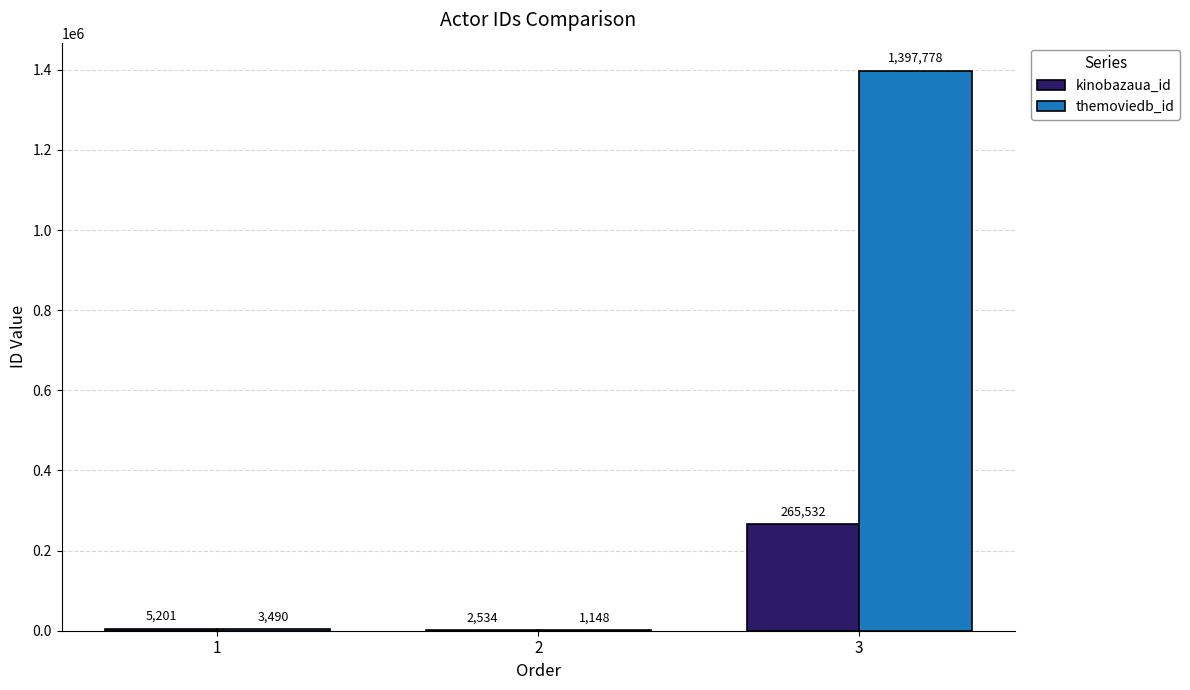

How many data points does each series have?

3